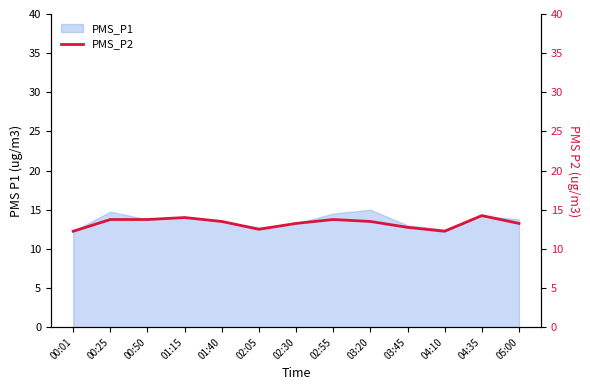

What is the difference between the values at 01:40 and 04:10?

1.2